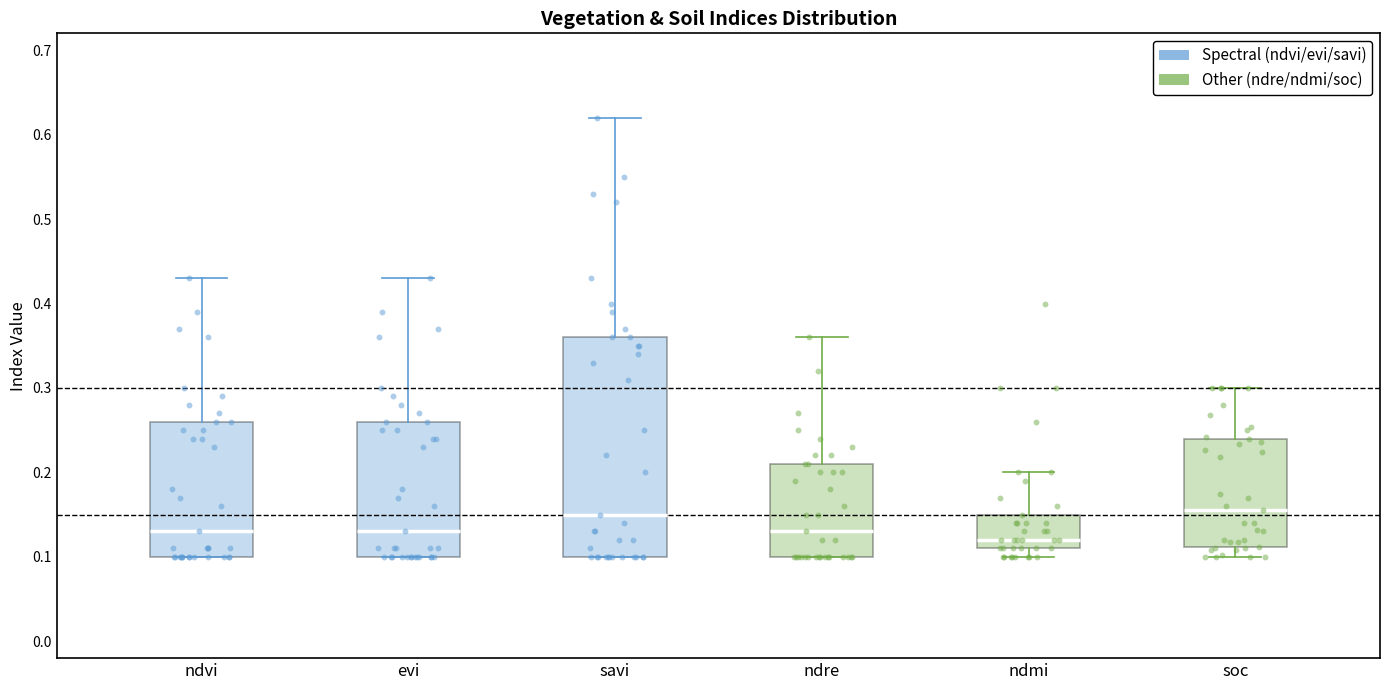

Where does the upper whisker of the box for ndre end on the y-axis? The values are not printed on the chart, so give them approximately, as read against the axis.

0.36